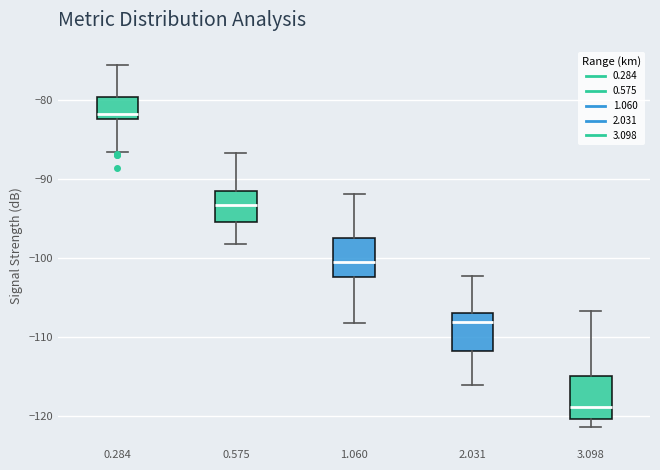

Where is the upper edge of the box at x = 0.284 on the y-axis? The values are not printed on the chart, so give them approximately, as read against the axis.

-80